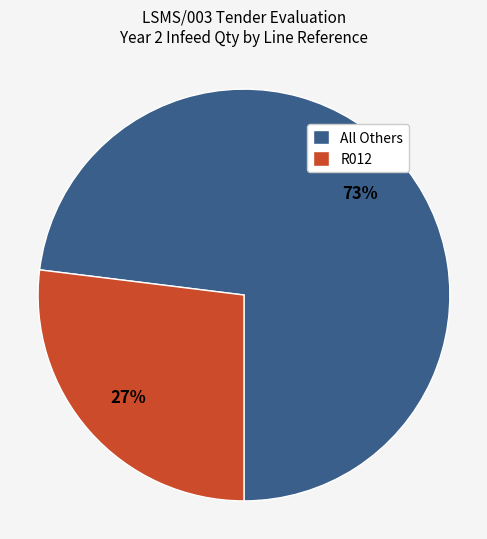

Is the sum of All Others and R012 greater than half?

Yes